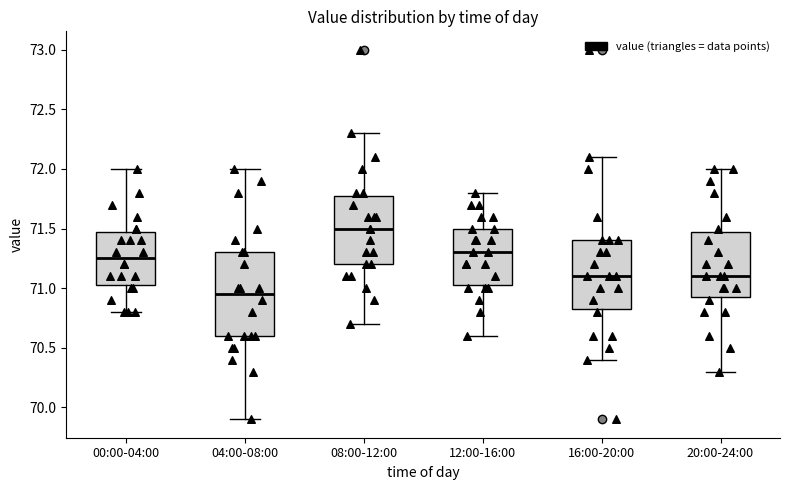

Comparing the boxes themselves (not the whiskers), which one is the tallest?

04:00-08:00